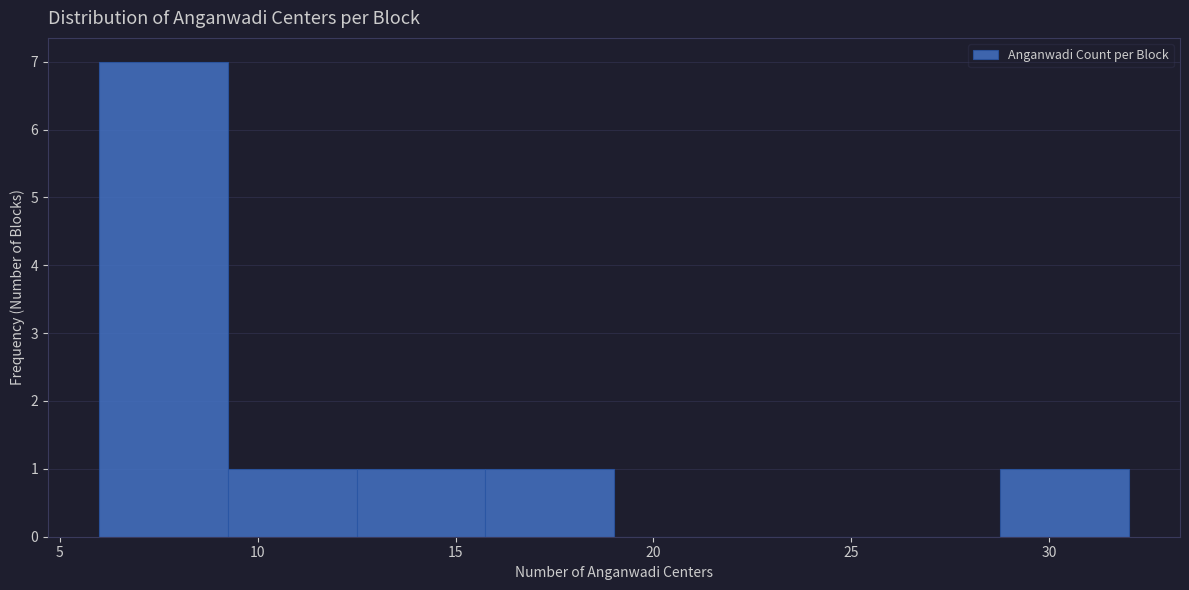

Reading left to right, list every bar in this chart as the range it spans on the x-axis followed by its height. Neither the bar edges nor the heights are printed on the chart, so give them approximately, as read against the axes.

6.00 to 9.25: 7
9.25 to 12.50: 1
12.50 to 15.75: 1
15.75 to 19.00: 1
19.00 to 22.25: 0
22.25 to 25.50: 0
25.50 to 28.75: 0
28.75 to 32.00: 1